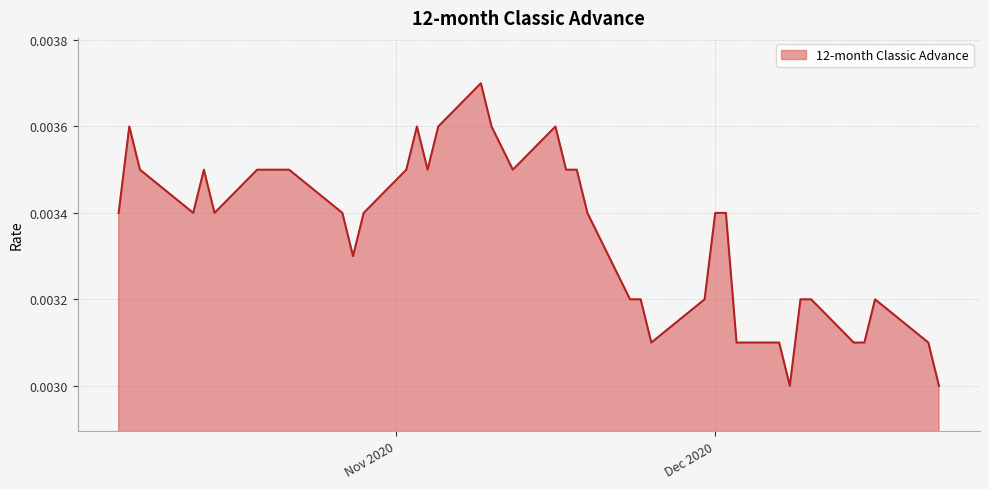

Does the chart have visible grid lines?

Yes